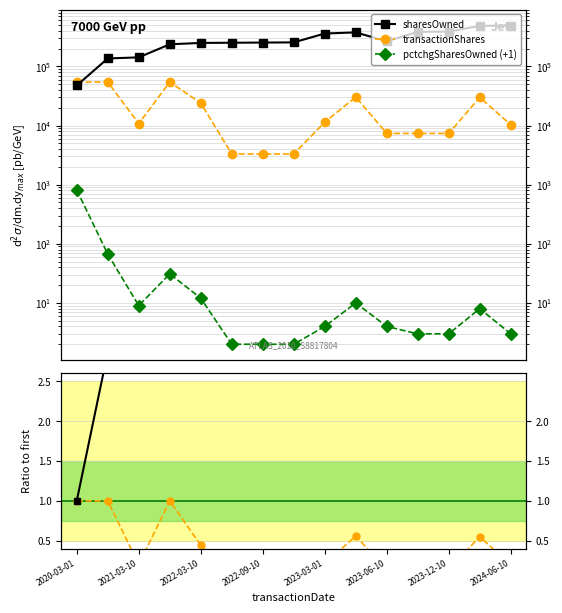

True or false: sharesOwned and txShares ratio cross at least once.

False